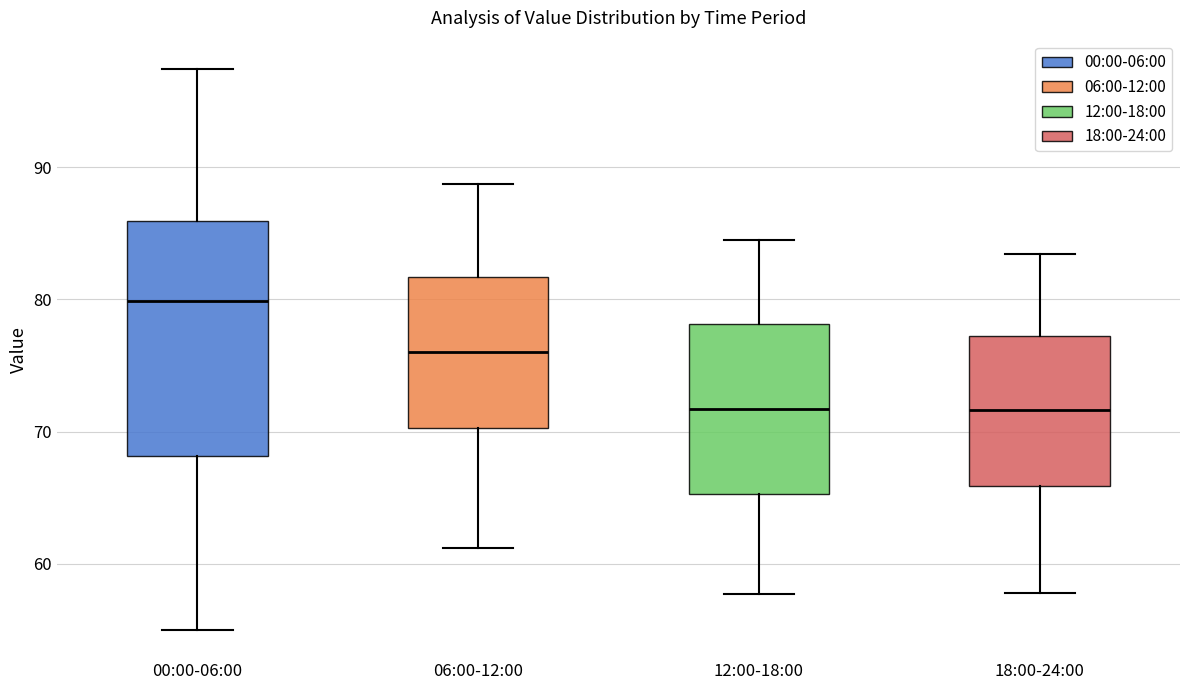

Which box's median line is the highest?

00:00-06:00